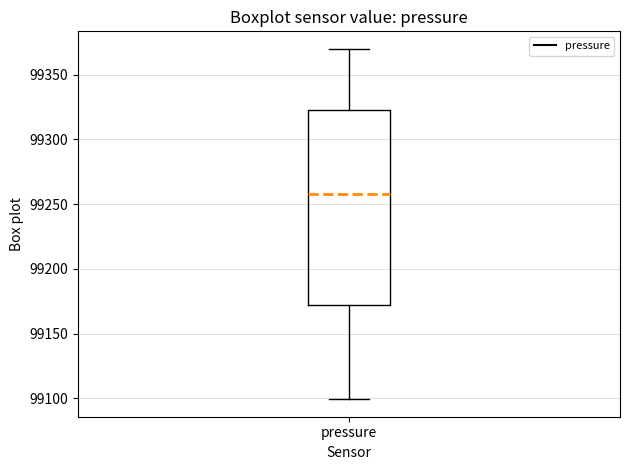

Transcribe this box plot: give where the median line is, the range the box spans, and where the two whiskers end, as read against the y-axis. The values are not printed on the chart, so give them approximately, as read against the axis.

median 99260, box 99170 to 99320, whiskers 99100 to 99370